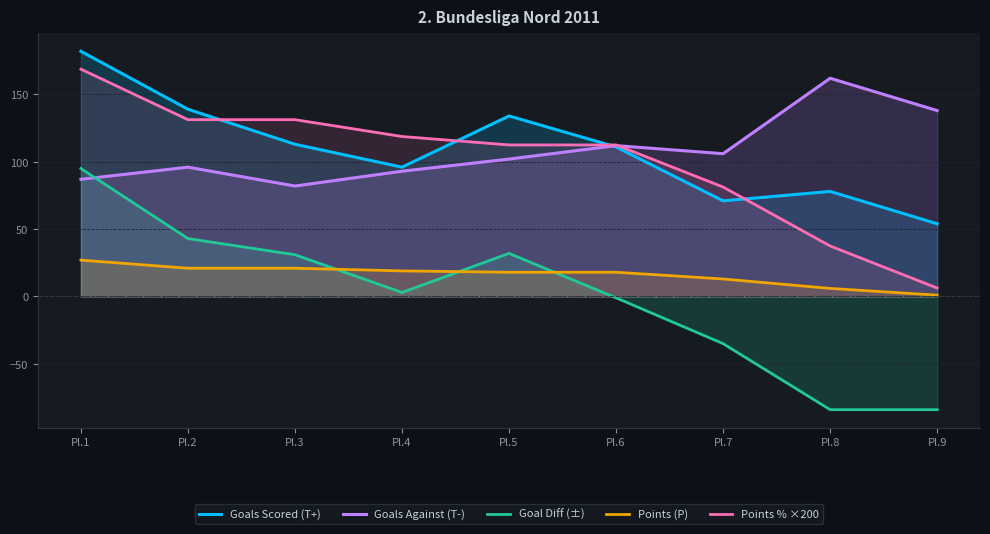

What is the sum of the Goal Diff (±) values at Pl.1 and Pl.2?

138.0